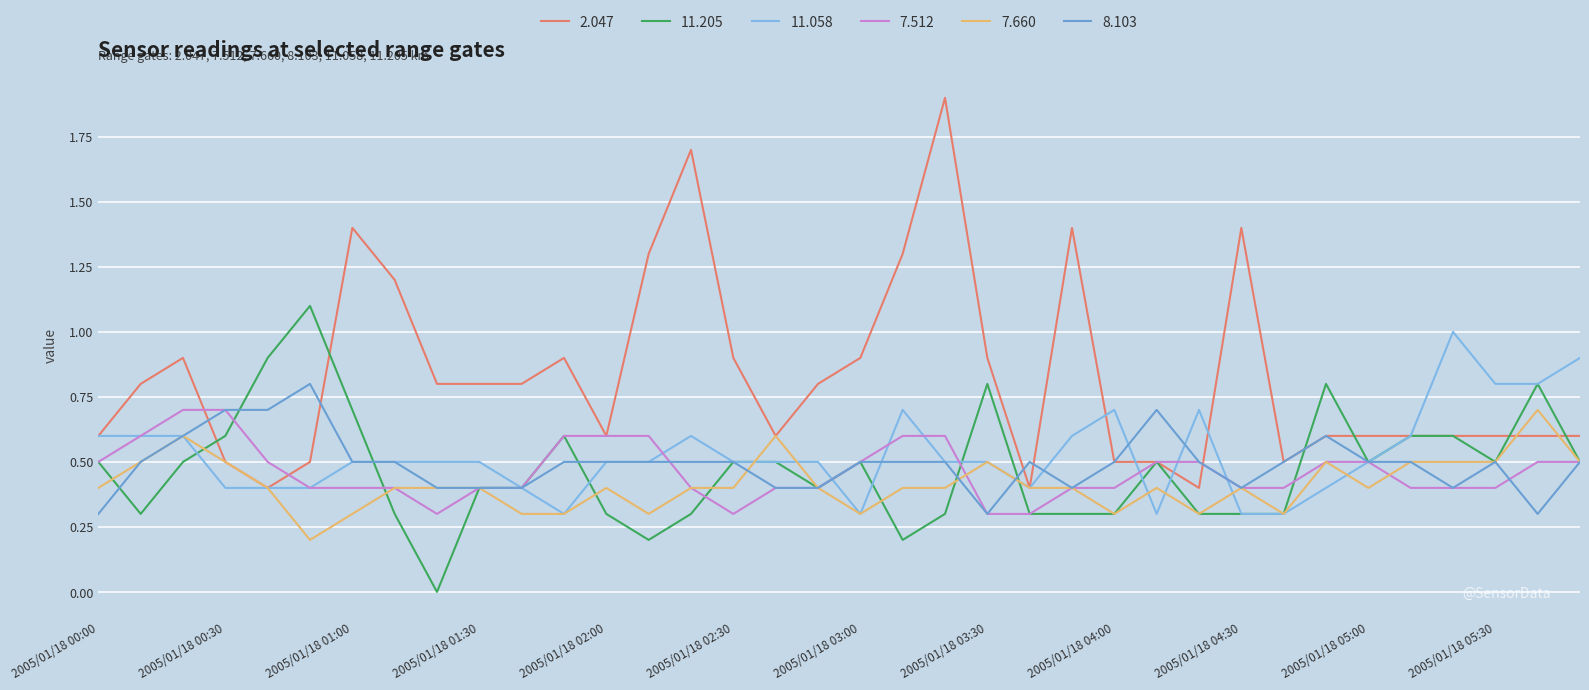

How many lines are shown in the chart?

6